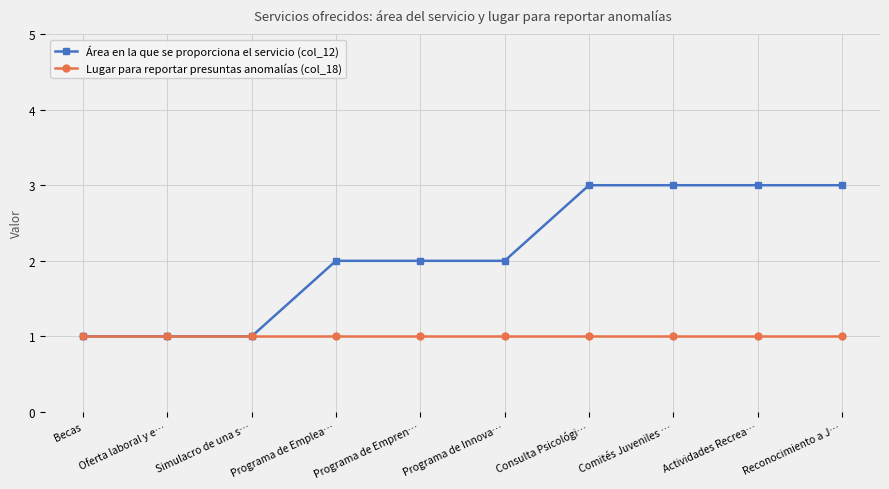

What is the label of the 9th point from the right?

Oferta laboral y e…